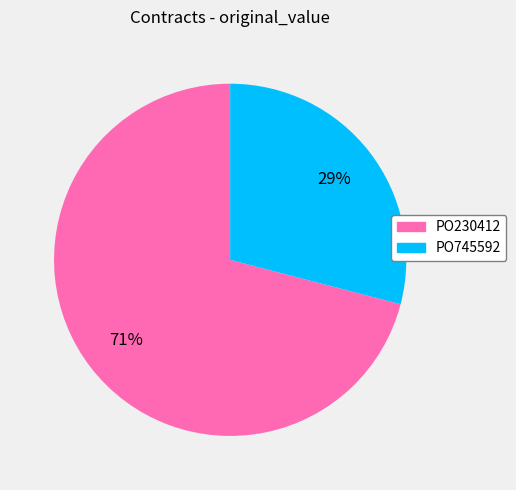

Is it true that PO230412 is 71% of the pie?

True